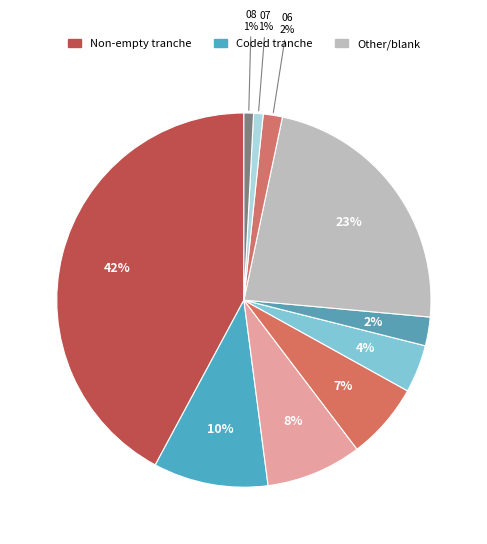

Count the number of slices in the pie.

10